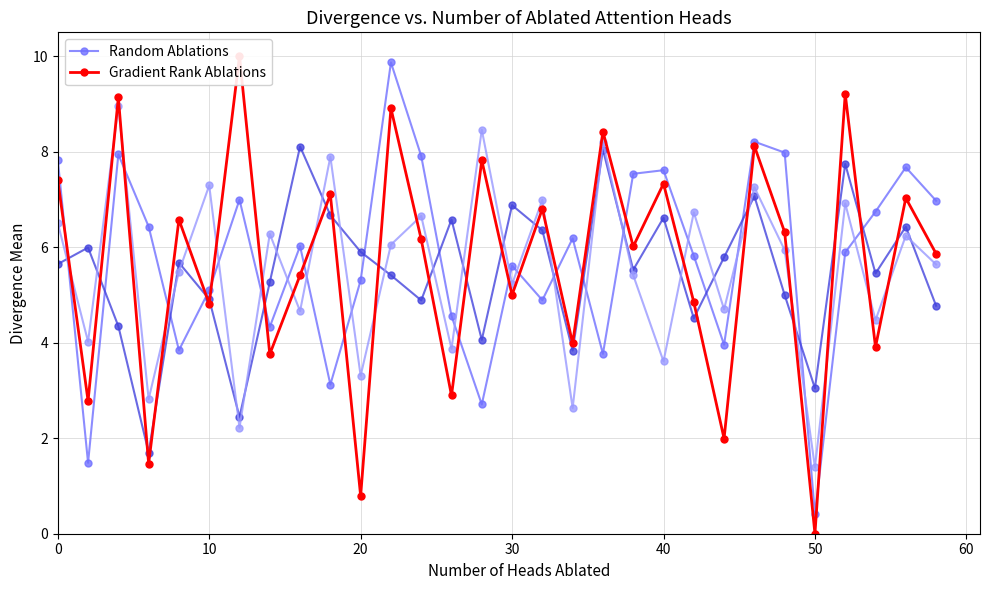

How many values in the Random Ablations series are below 6?

15